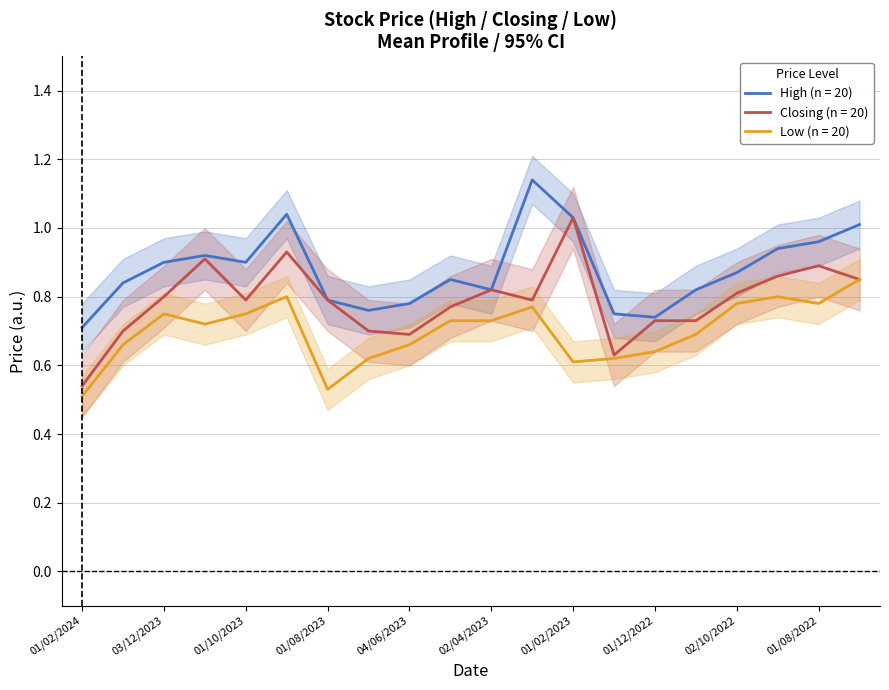

What is the total value across all series at 01/09/2022?

2.6